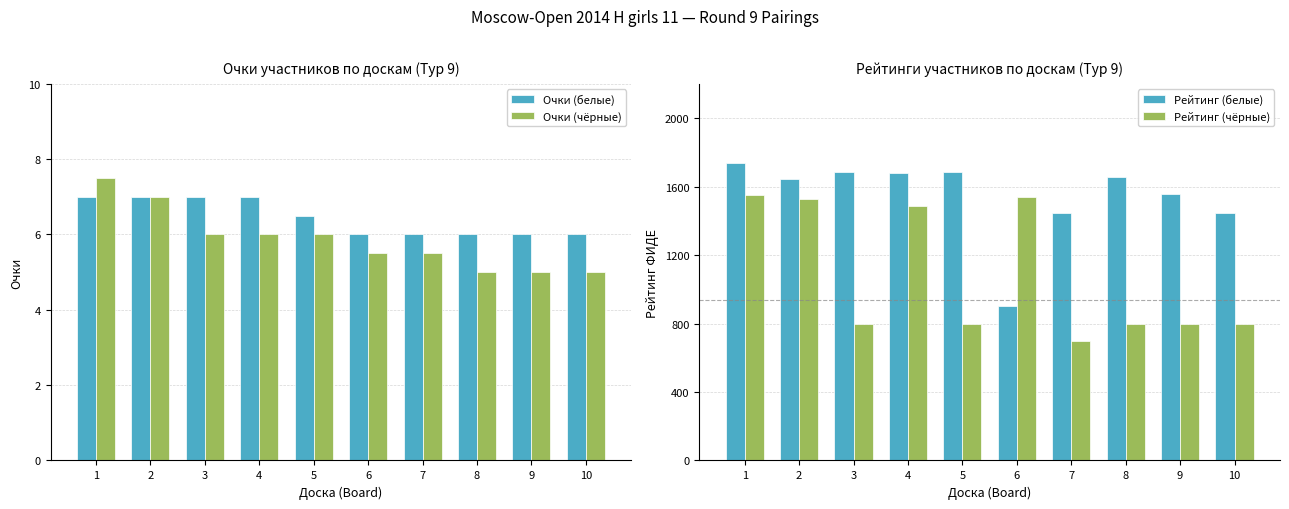

True or false: Points (White) has a value of 6.0 at 8.

True